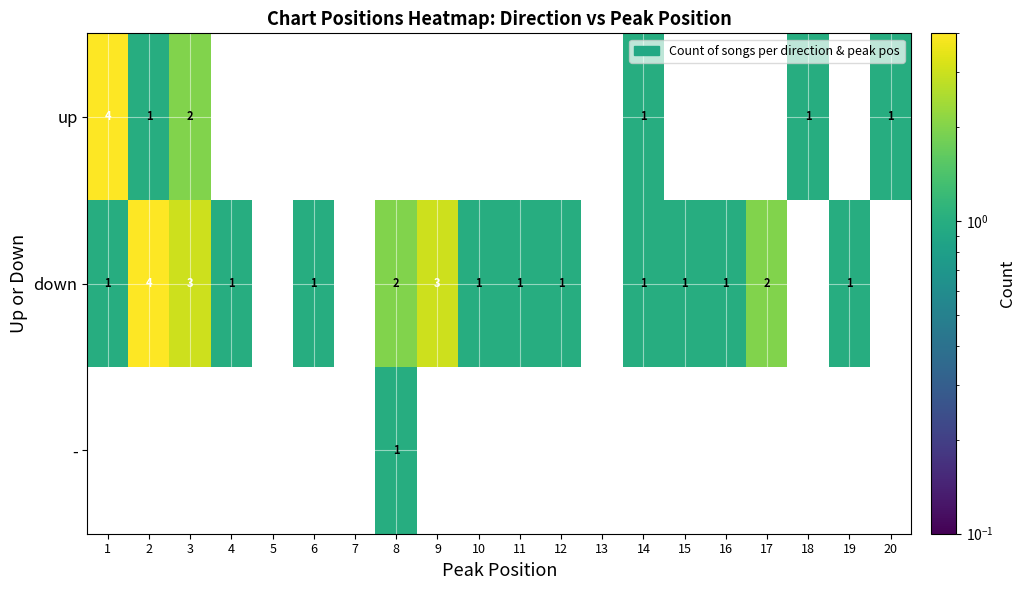

At which label is up closest to 2?

3